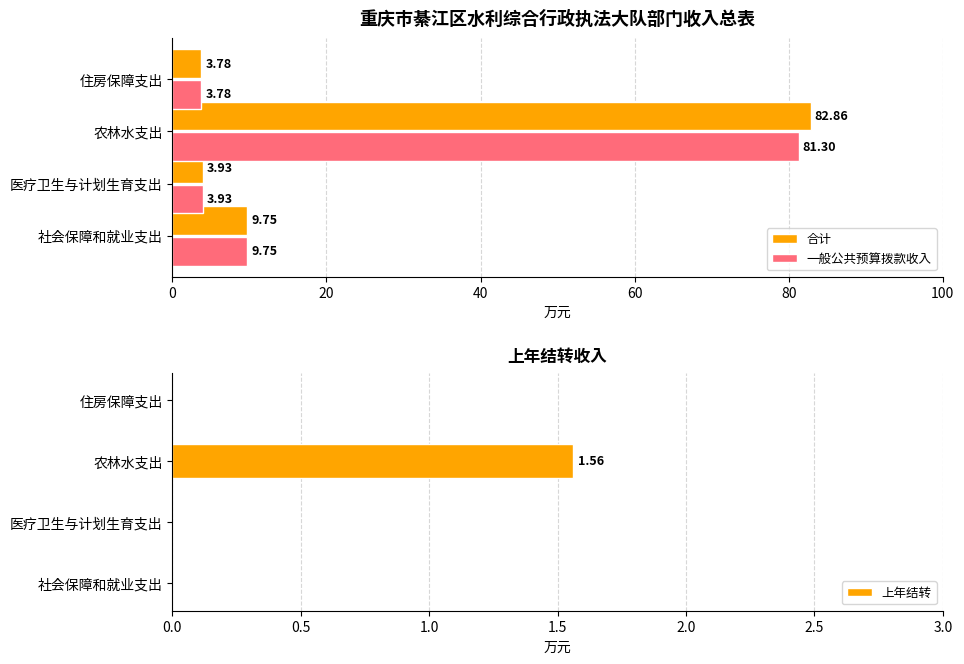

Which category has the lowest value in the 合计 series?

住房保障支出